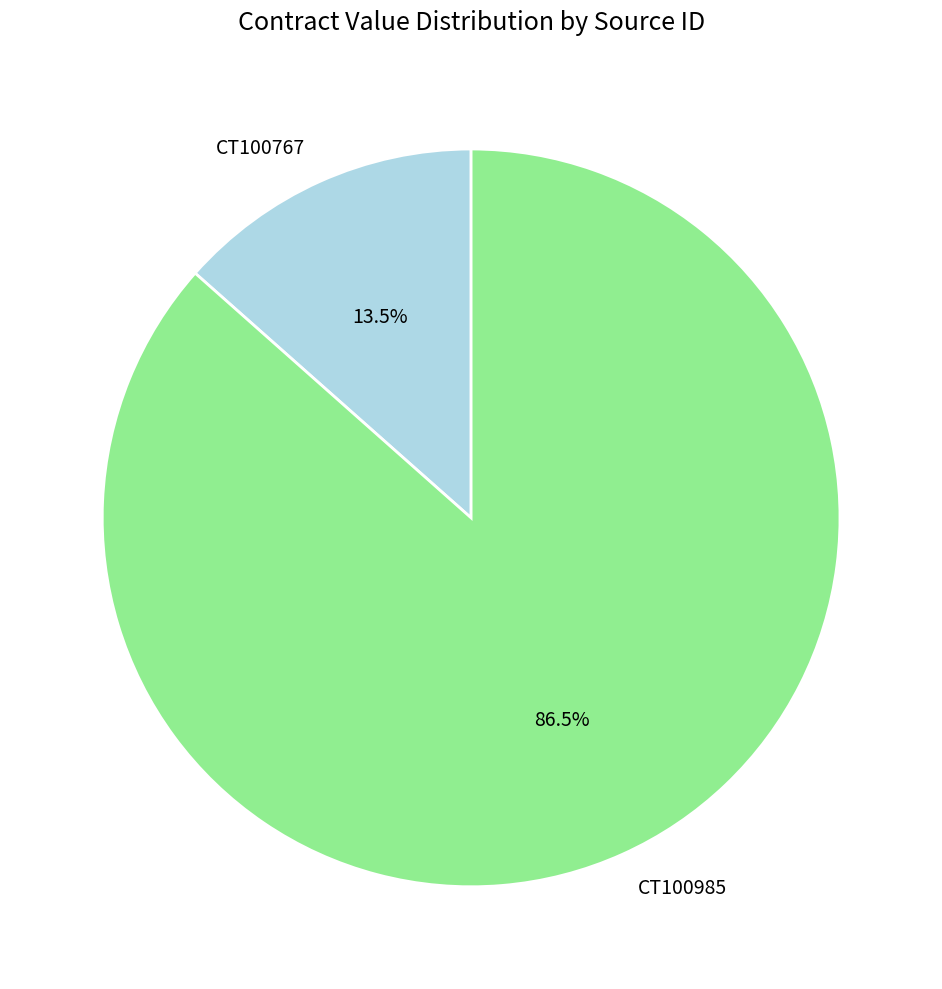

Rank the categories by value from lowest to highest.

CT100767, CT100985